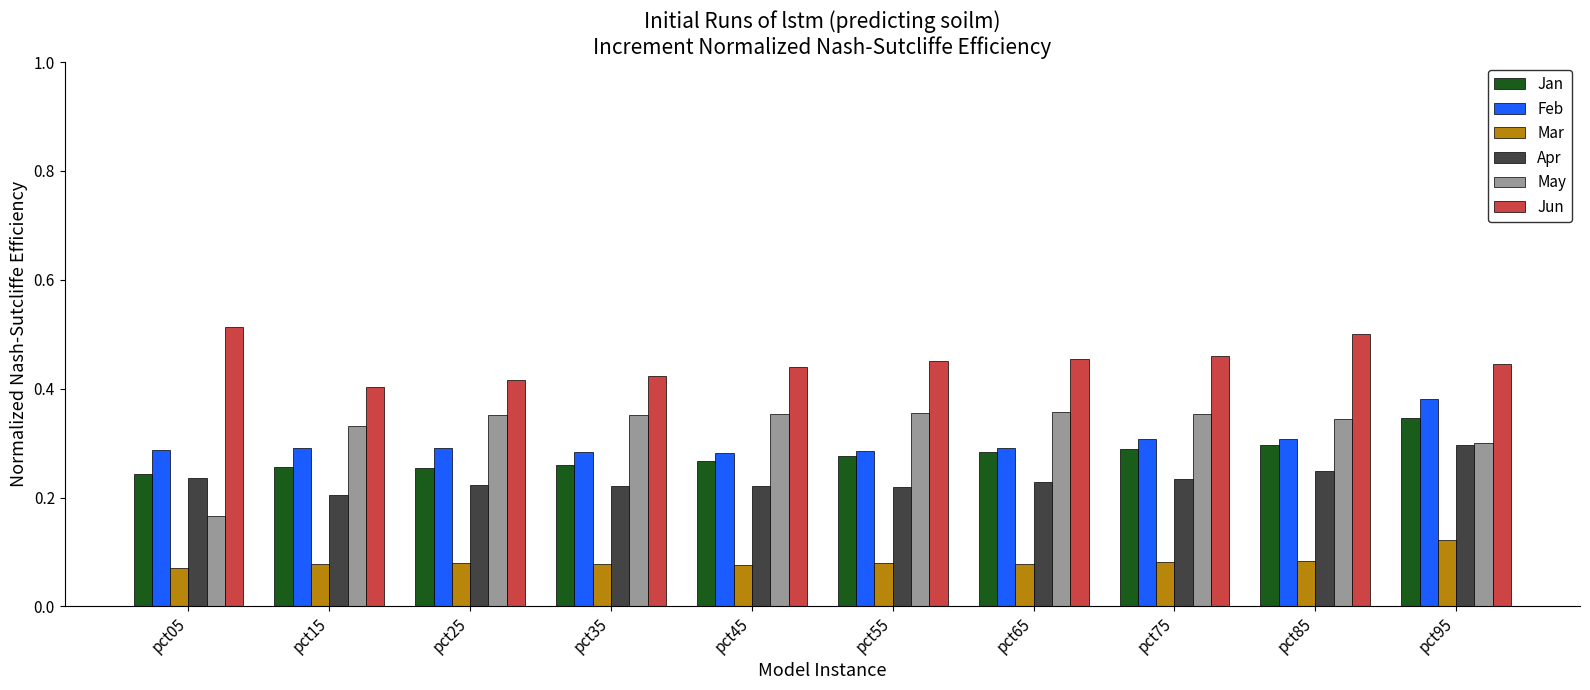

What is the total value across all series at pct35?

1.6